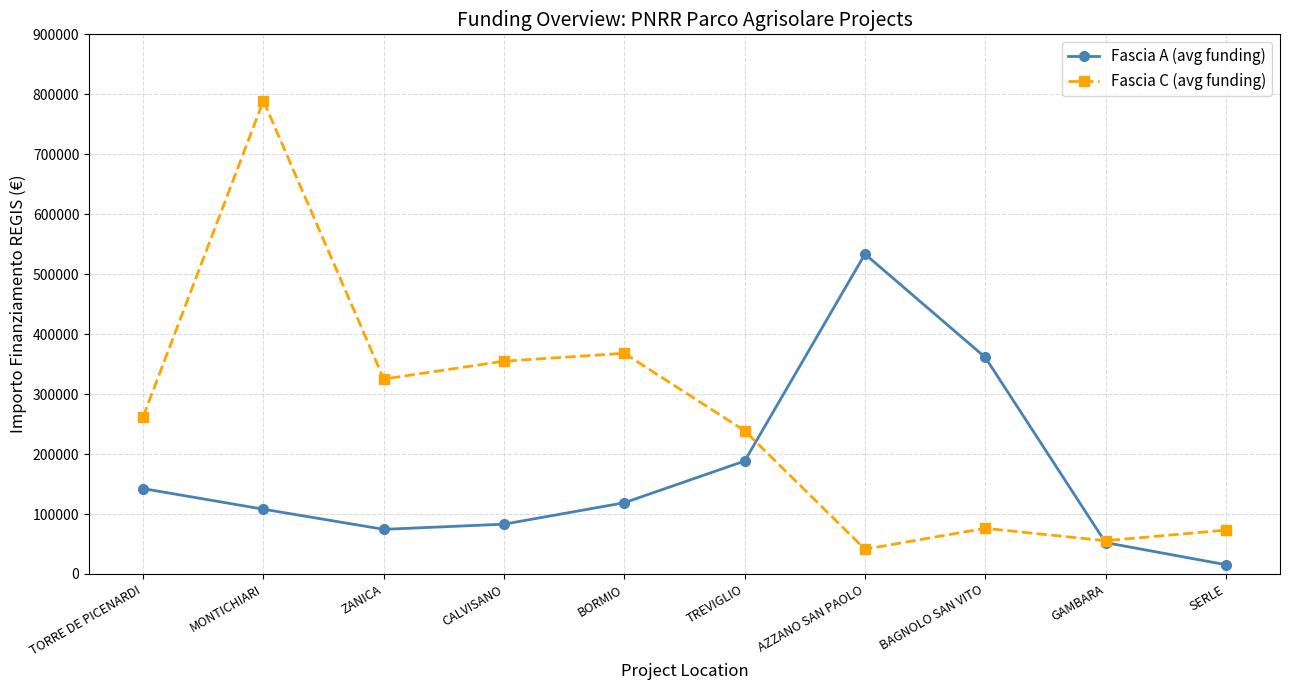

Does the chart display data point markers on the line(s)?

Yes